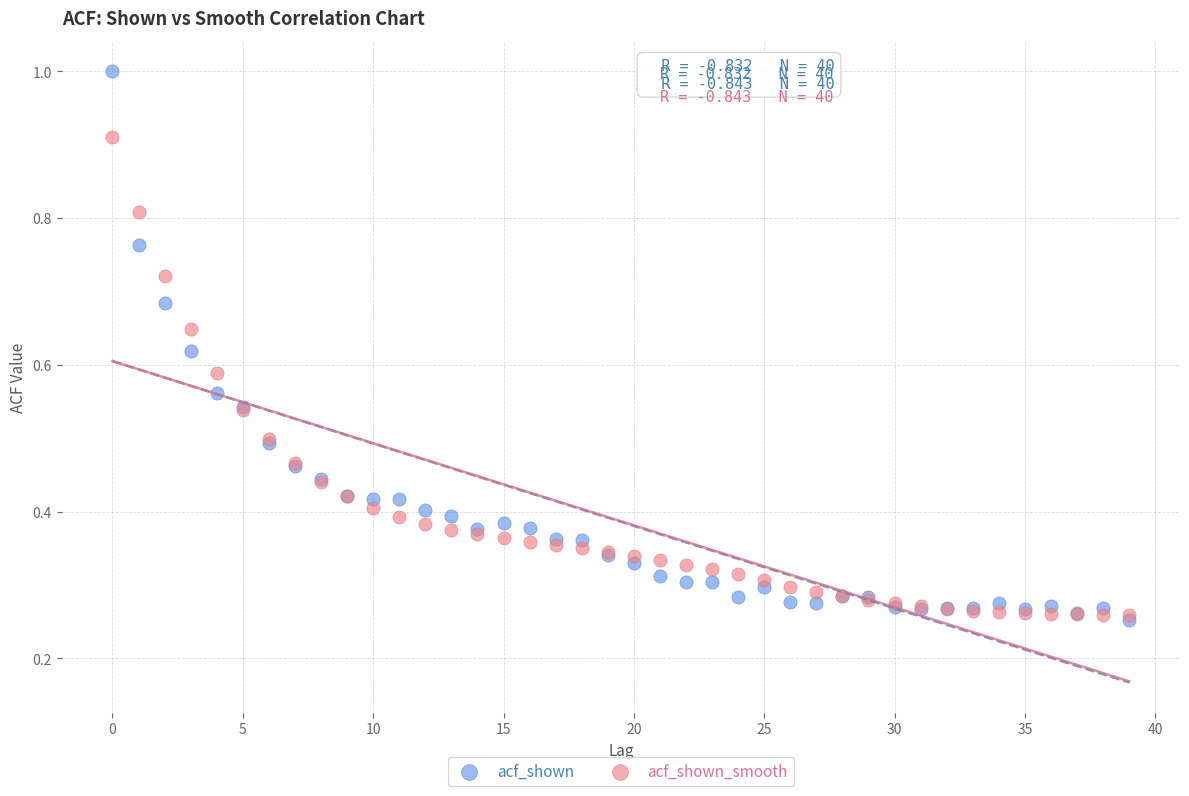

Which series has the largest Y range (max minus min)?

acf_shown